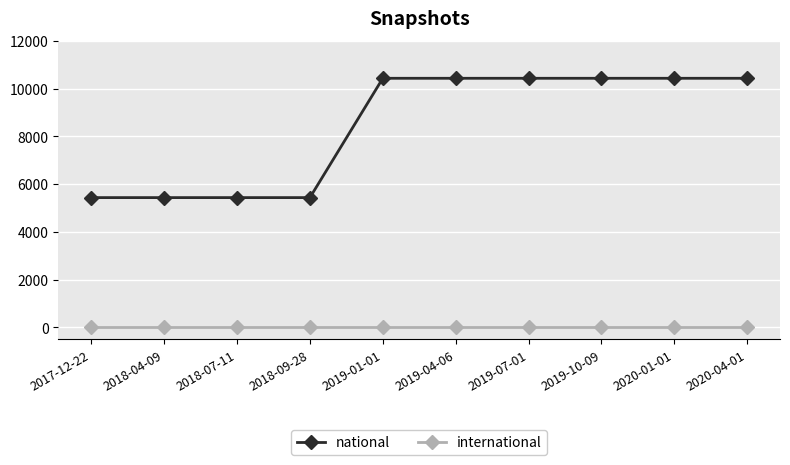

How many data points does each series have?

10